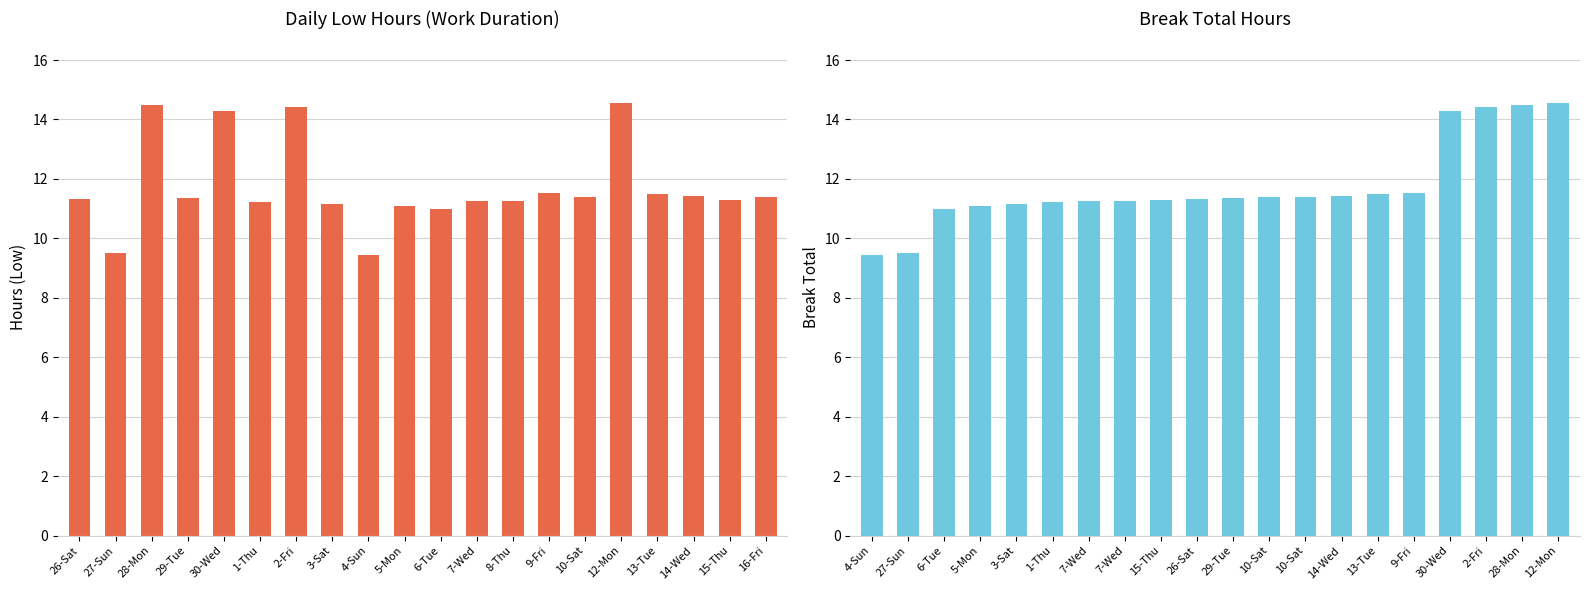

At which category does the chart reach its peak across all series?

12-Mon